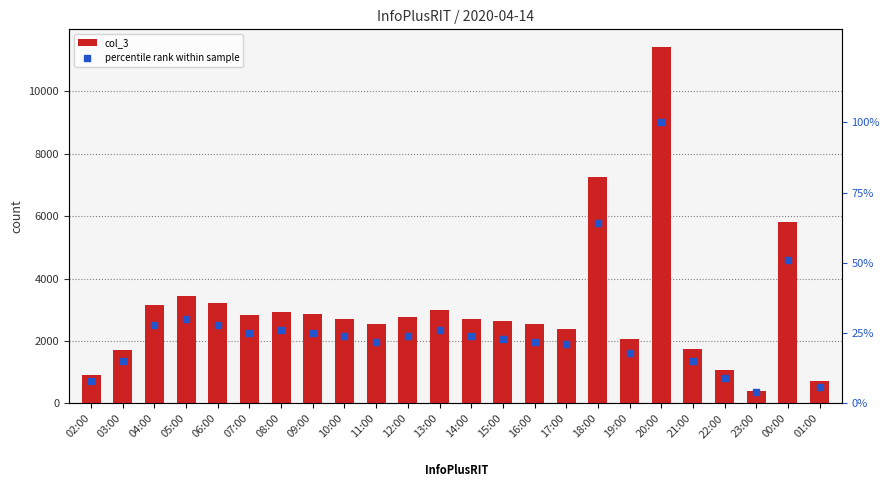

At which category is the sum across all series the highest?

20:00